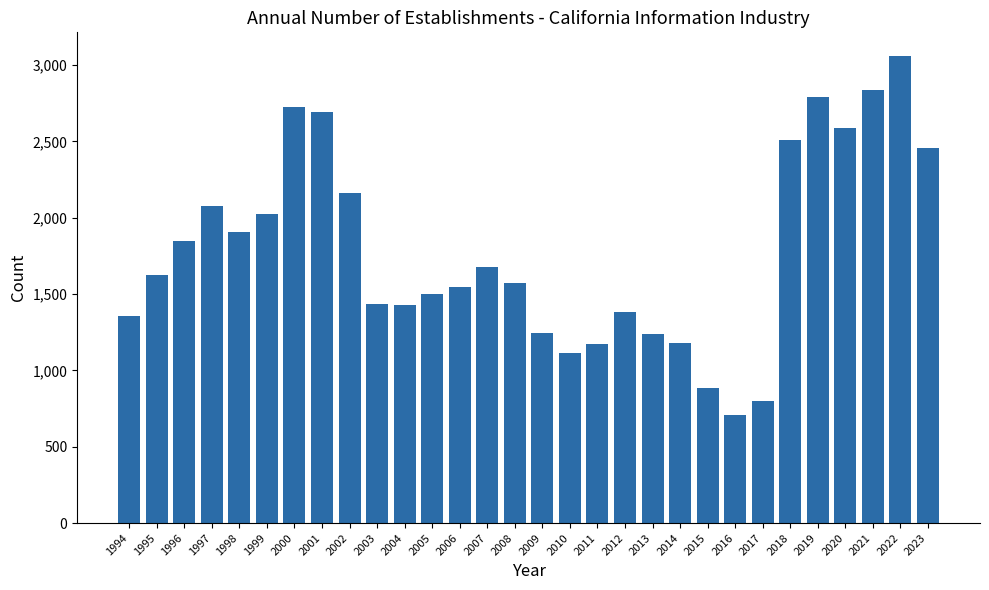

Approximately how many times larger is the value at 2002 compared to 2006?

1.4